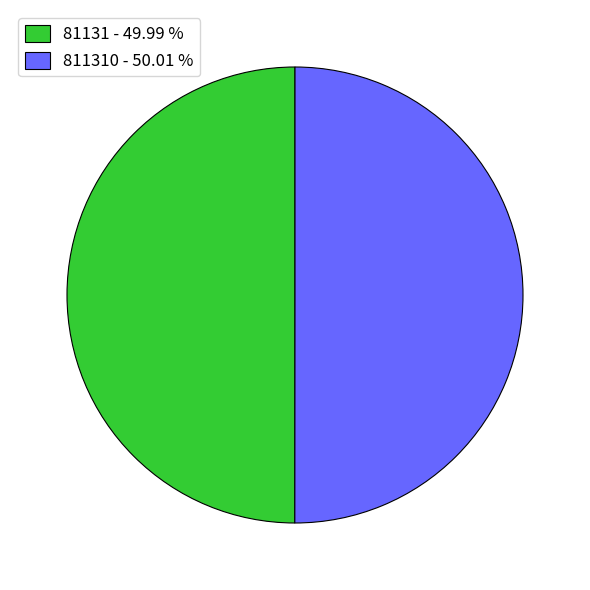

Approximately how many times larger is the value at 811310 - 50.01 % compared to 81131 - 49.99 %?

1.0